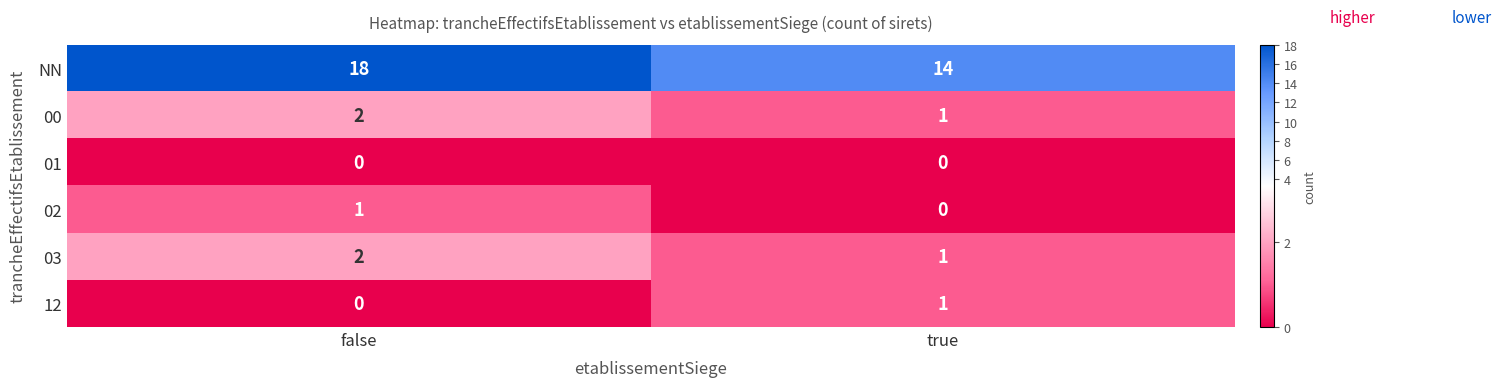

What is the difference between the highest and lowest values at true?

14